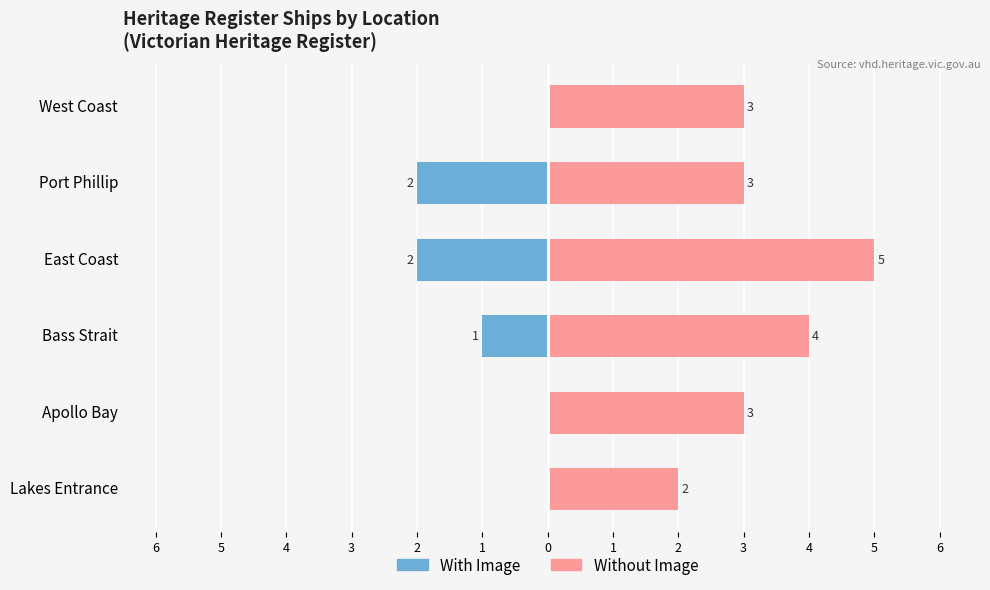

Reading left to right, what are all the values shown in this chart?

With Image: 0	0	-1	-2	-2	0
Without Image: 2	3	4	5	3	3